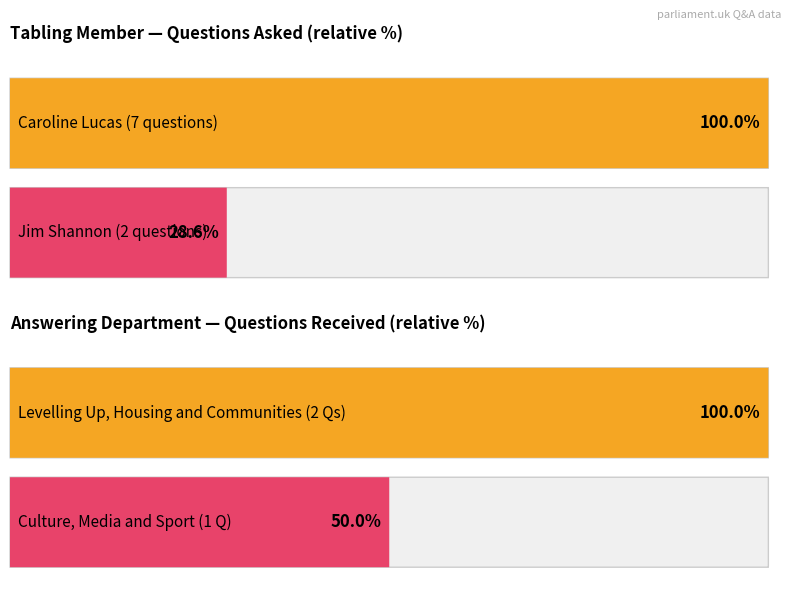

How many bars are there in each group?

2